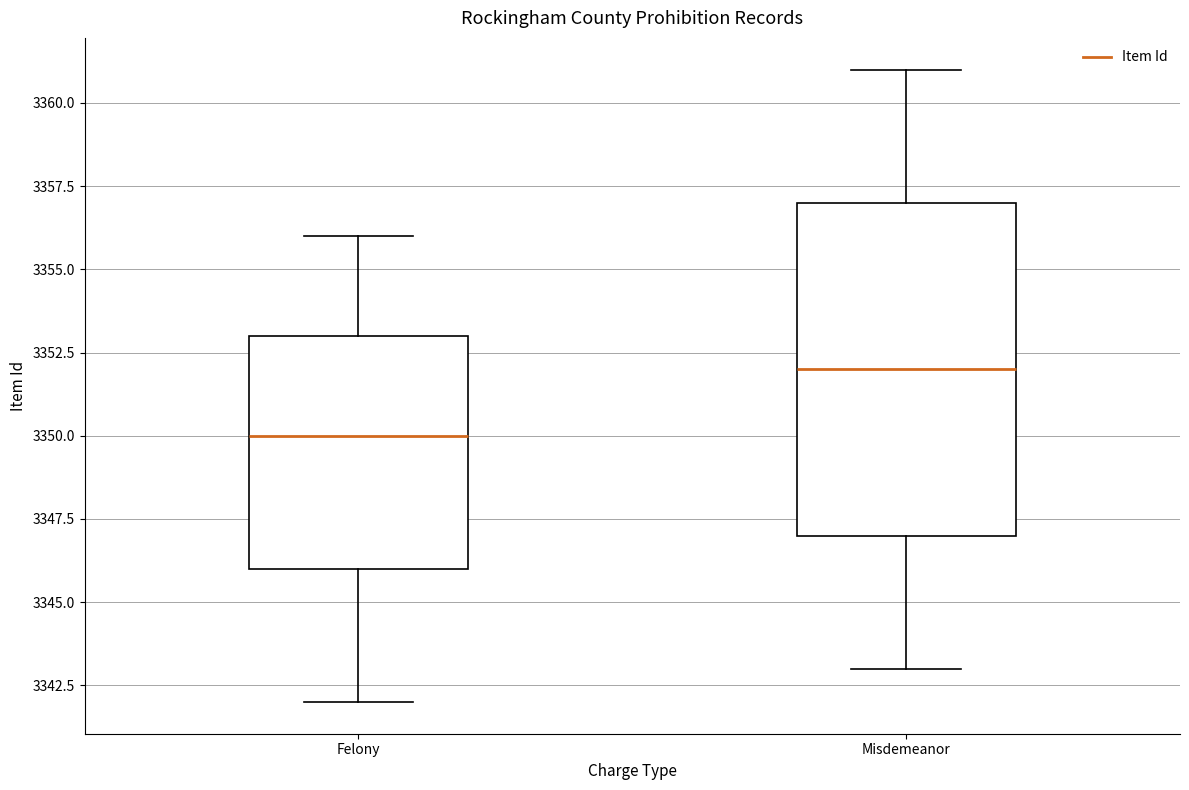

Where is the lower edge of the box for Misdemeanor on the y-axis? The values are not printed on the chart, so give them approximately, as read against the axis.

3347